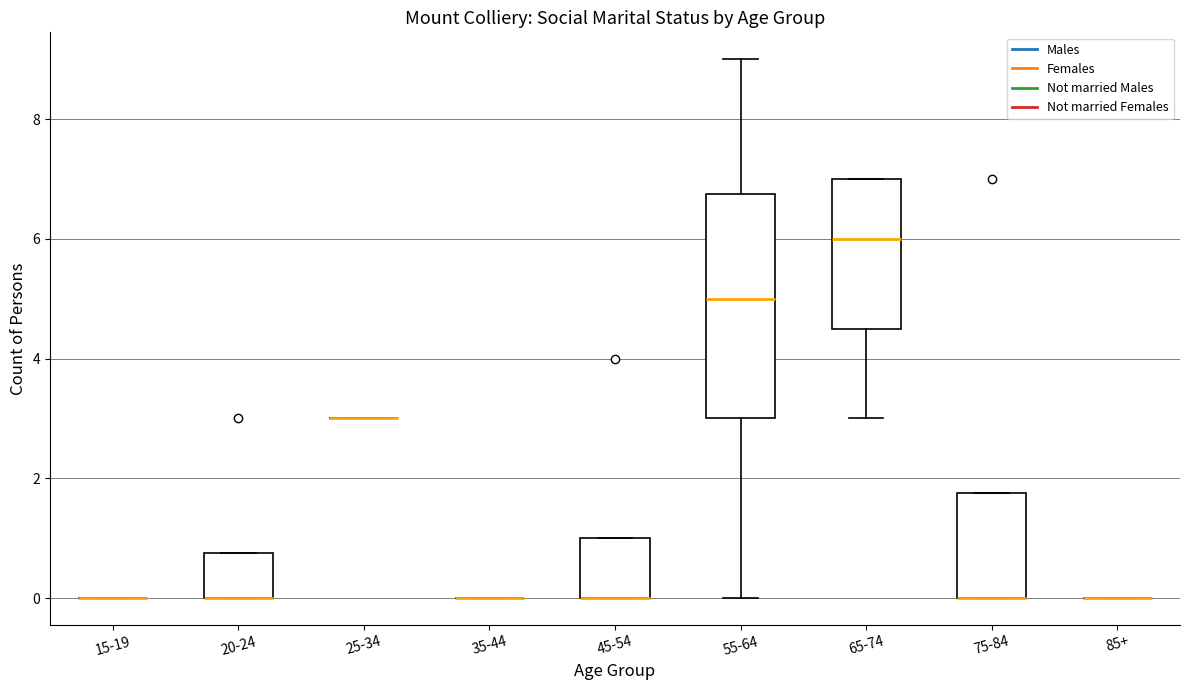

Reading left to right, read every box against the y-axis: the position of its median line, the range the box covers, and the ends of its whiskers. The values are not printed on the chart, so give them approximately, as read against the axis.

15-19: box collapsed to a line at 0.0, whiskers 0.0 to 0.0
20-24: median 0.0 (drawn on the box's lower edge), box 0.0 to 0.8, whiskers 0.0 to 0.8
25-34: box collapsed to a line at 3.0, whiskers 3.0 to 3.0
35-44: box collapsed to a line at 0.0, whiskers 0.0 to 0.0
45-54: median 0.0 (drawn on the box's lower edge), box 0.0 to 1.0, whiskers 0.0 to 1.0
55-64: median 5.0, box 3.0 to 6.8, whiskers 0.0 to 9.0
65-74: median 6.0, box 4.6 to 7.0, whiskers 3.0 to 7.0
75-84: median 0.0 (drawn on the box's lower edge), box 0.0 to 1.8, whiskers 0.0 to 1.8
85+: box collapsed to a line at 0.0, whiskers 0.0 to 0.0